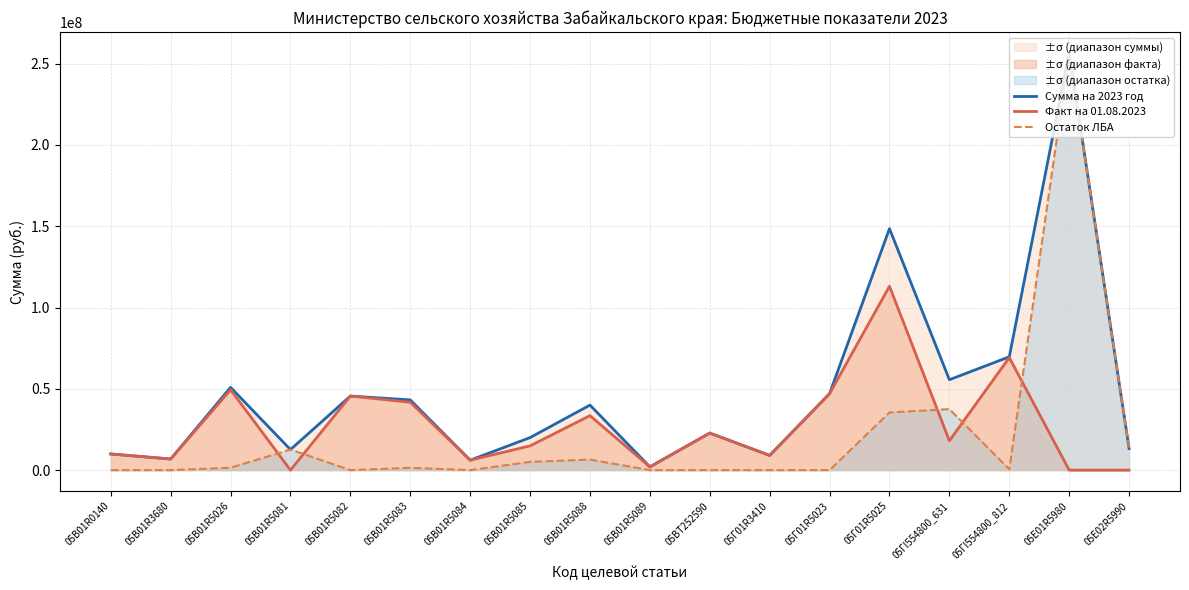

Is the value of Остаток ЛБА at 05В01R5085 greater than the value of Сумма на 2023 год at 05В01R5081?

No